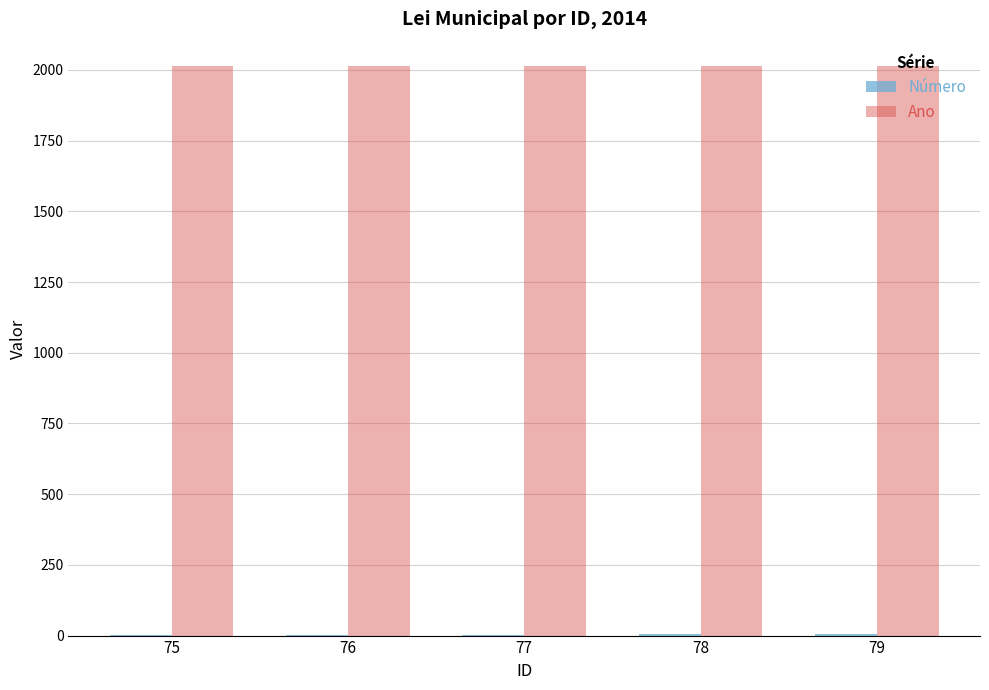

What is the greatest value displayed?

2014